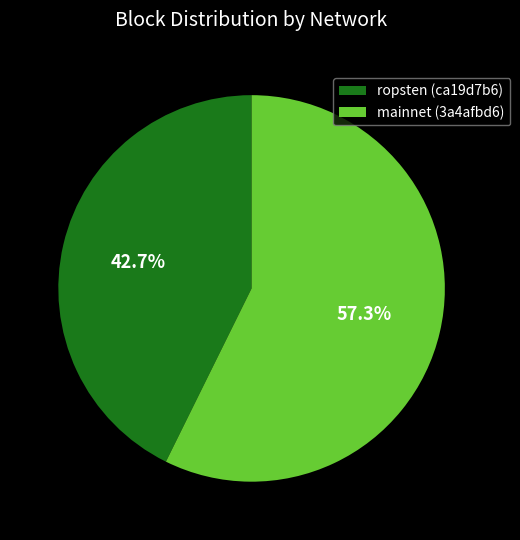

Rank the categories by value from lowest to highest.

ropsten (ca19d7b6), mainnet (3a4afbd6)